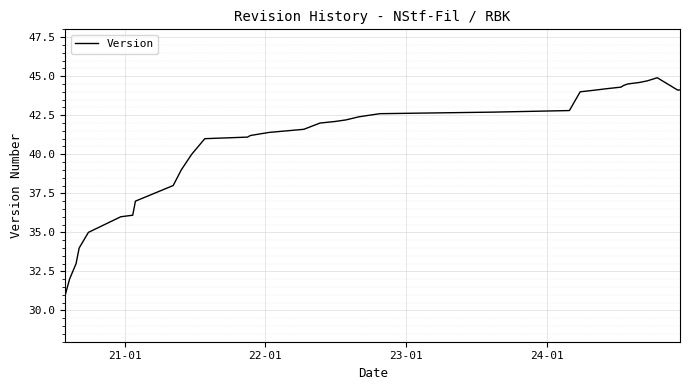

What is the minimum value shown in the chart?

31.0